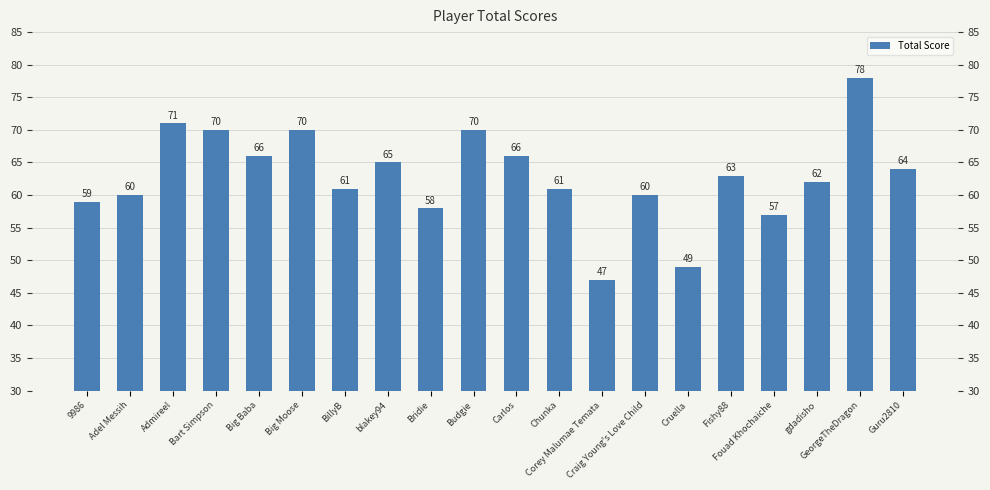

Which has a higher value, Corey Malumae Temata or Fouad Khochaiche?

Fouad Khochaiche